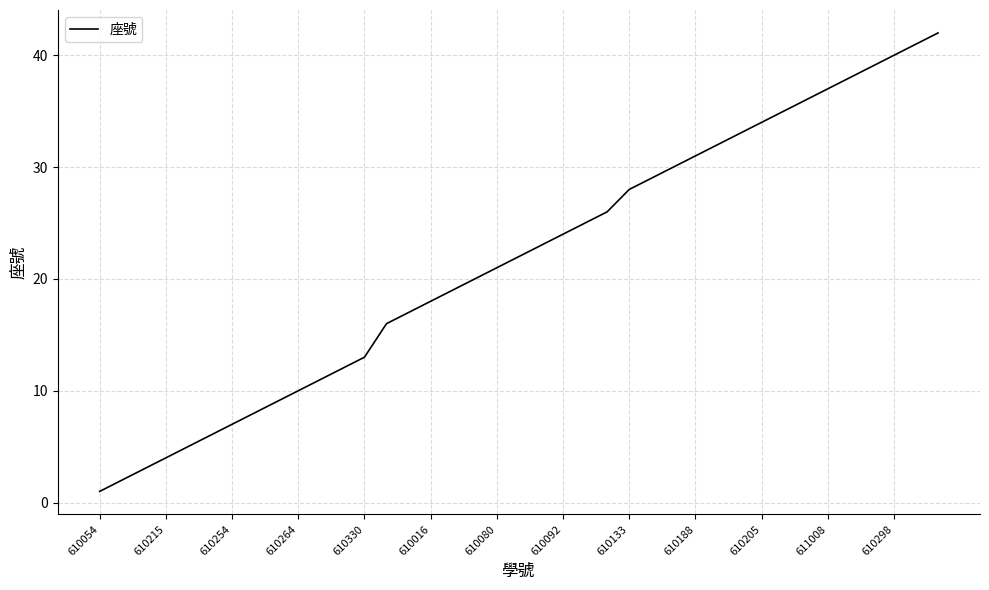

Is this an area chart (filled region under the line)?

No